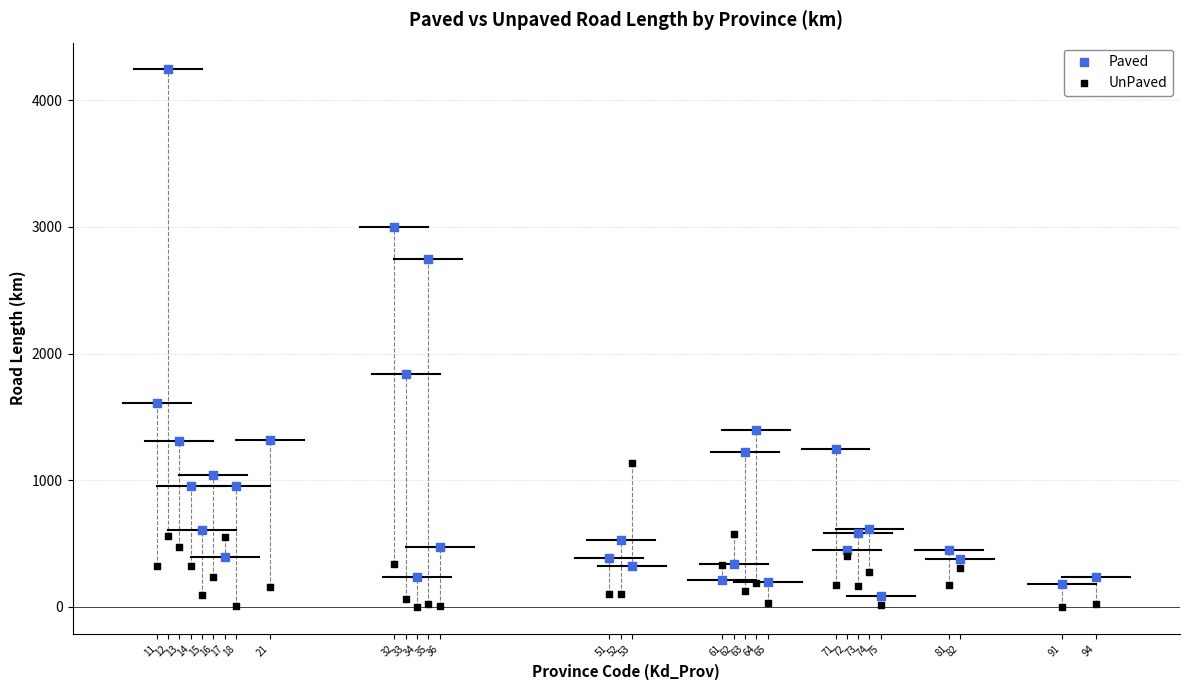

Which series has the widest spread of Y values?

Paved